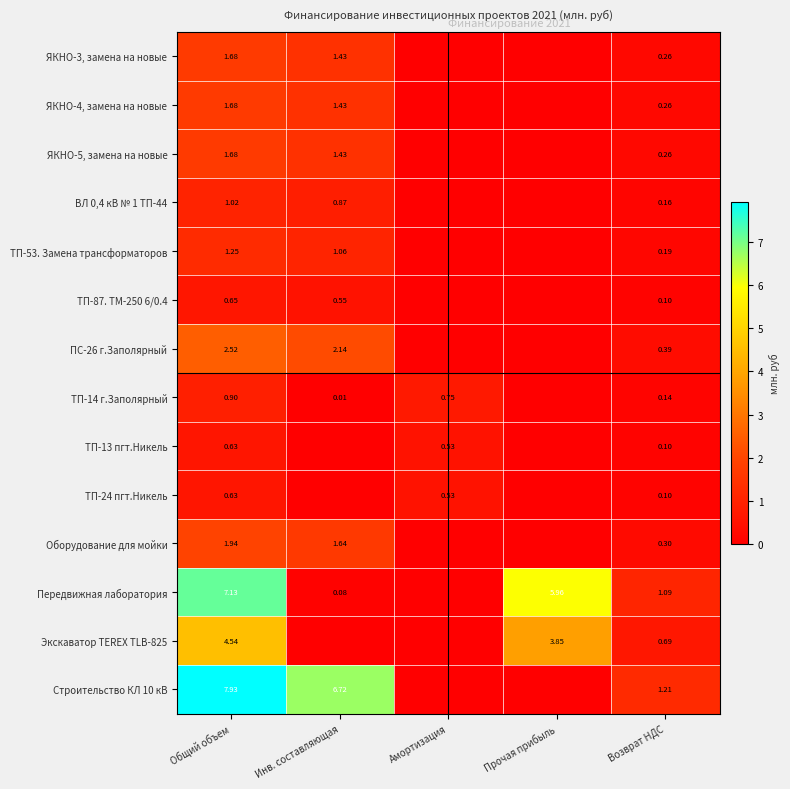

Between Общий объем and Инв. составляющая, which is larger?

Общий объем